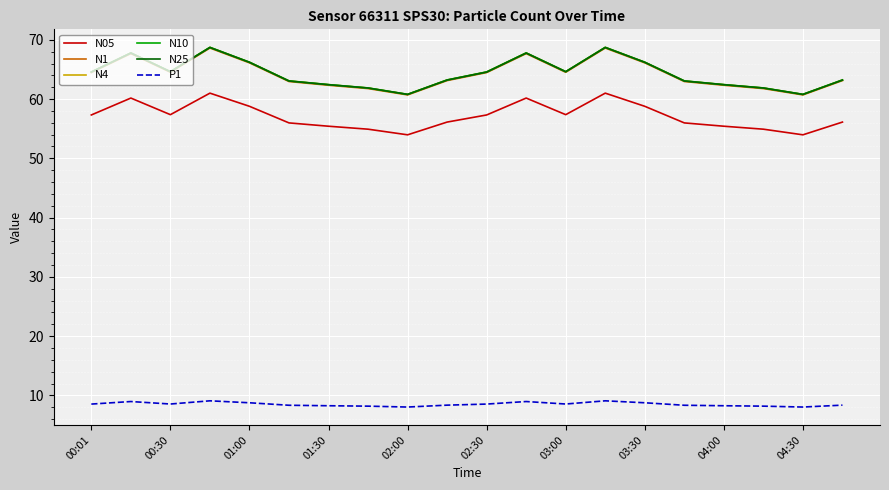

What is the lowest value of the N10 series?

60.8